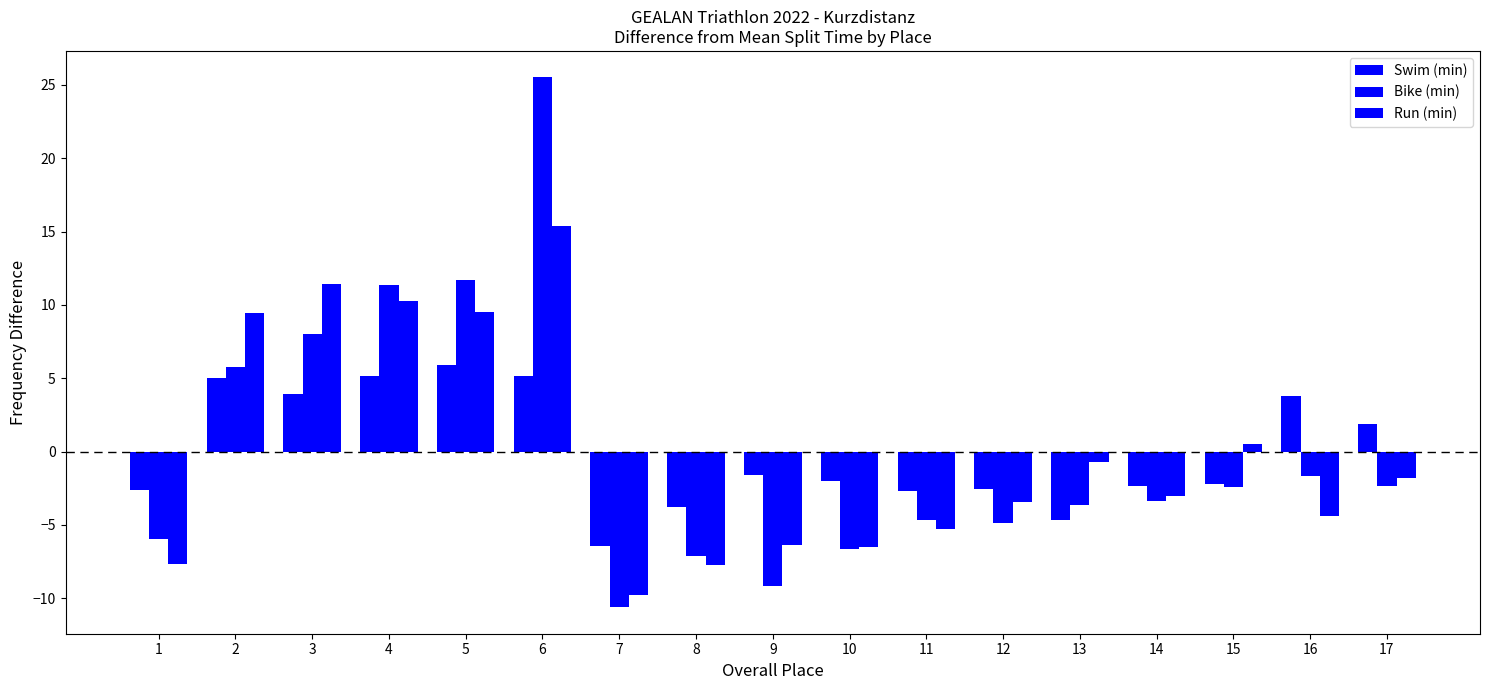

How many bars are there in total?

51